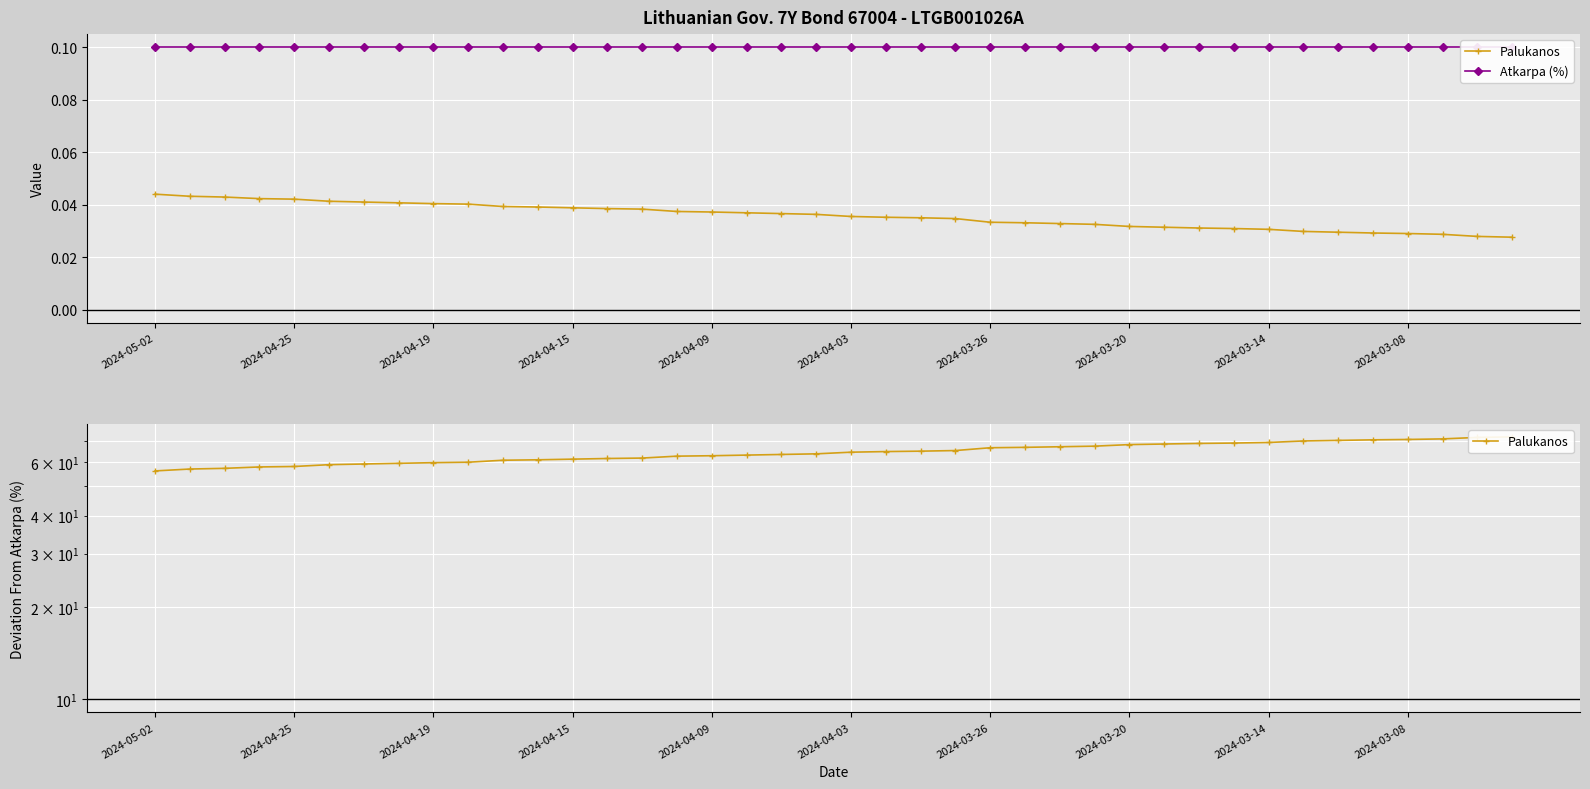

Is this an area chart (filled region under the line)?

No